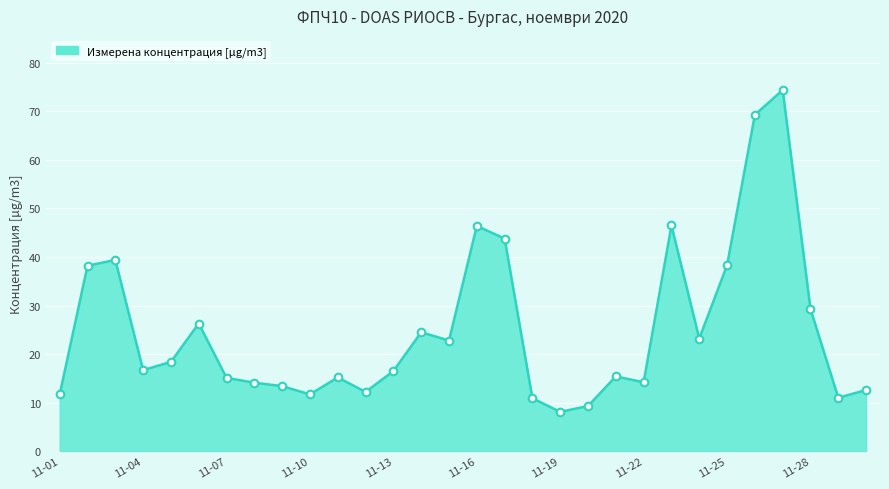

What is the smallest value displayed?

8.1